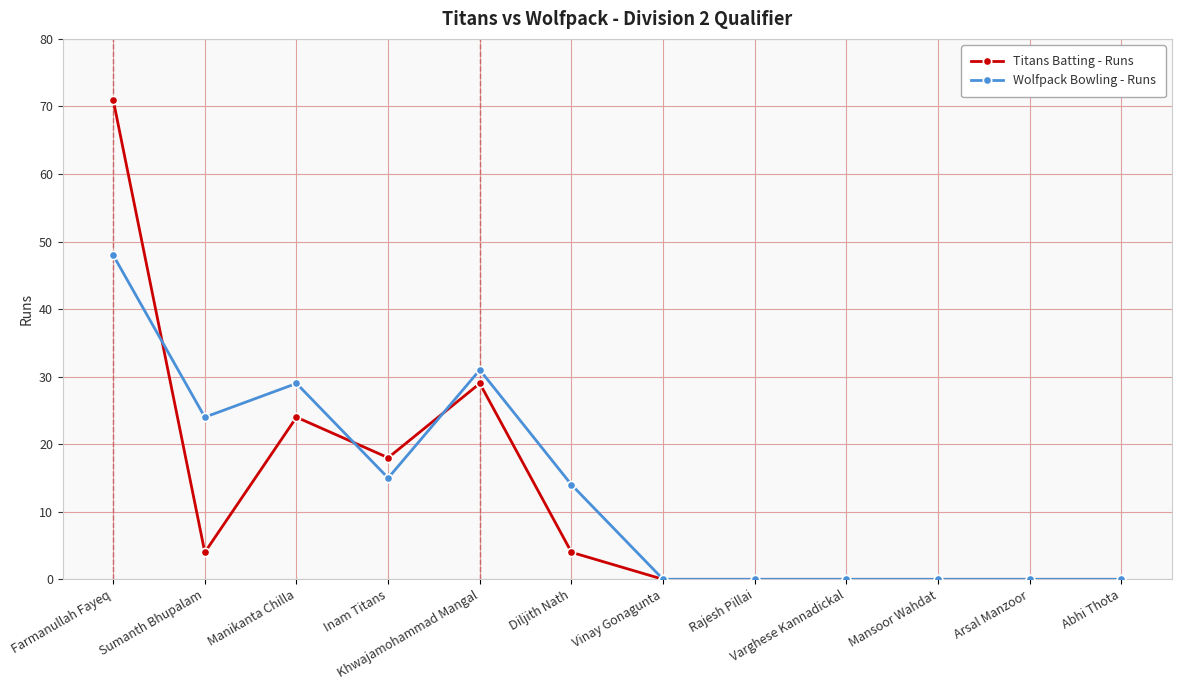

Rank the series at Diljith Nath from highest to lowest value.

Wolfpack Bowling - Runs, Titans Batting - Runs